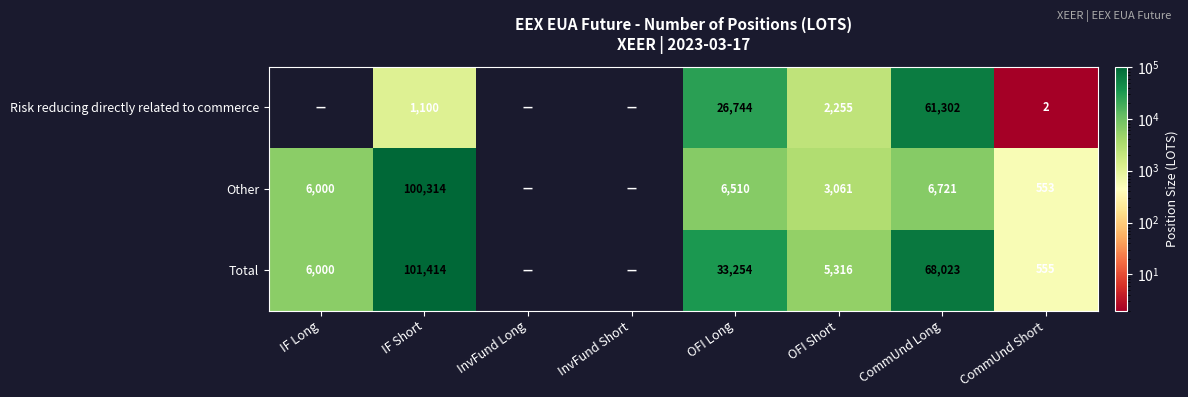

What is the difference between the highest and lowest values at CommUnd Short?

553